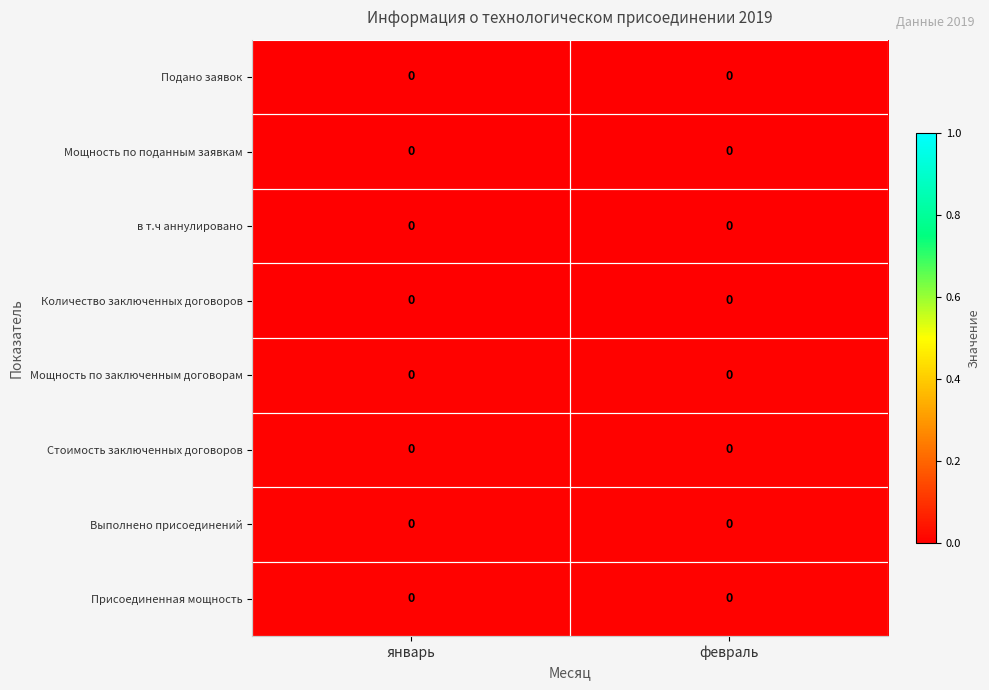

Reading right to left, transcribe all the data shown in this chart.

Подано заявок: февраль=0.0	январь=0.0
Мощность по поданным заявкам: февраль=0.0	январь=0.0
в т.ч аннулировано: февраль=0.0	январь=0.0
Количество заключенных договоров: февраль=0.0	январь=0.0
Мощность по заключенным договорам: февраль=0.0	январь=0.0
Стоимость заключенных договоров: февраль=0.0	январь=0.0
Выполнено присоединений: февраль=0.0	январь=0.0
Присоединенная мощность: февраль=0.0	январь=0.0